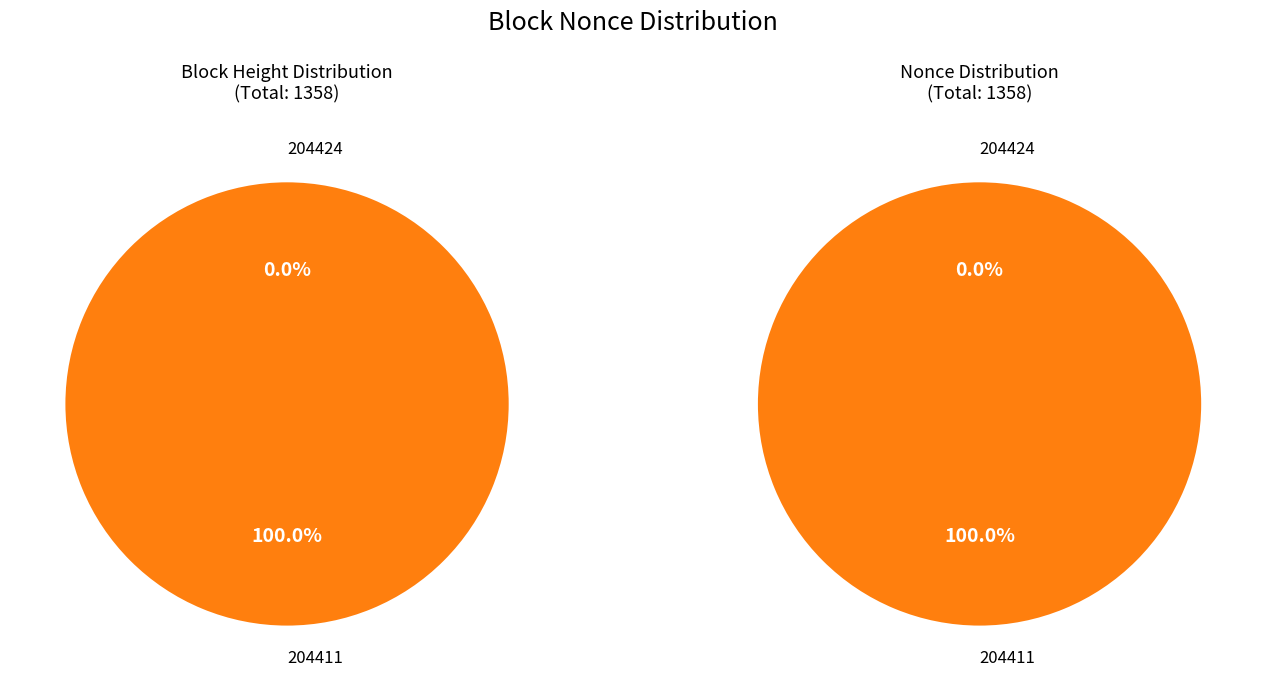

Which slice is the largest?

204411